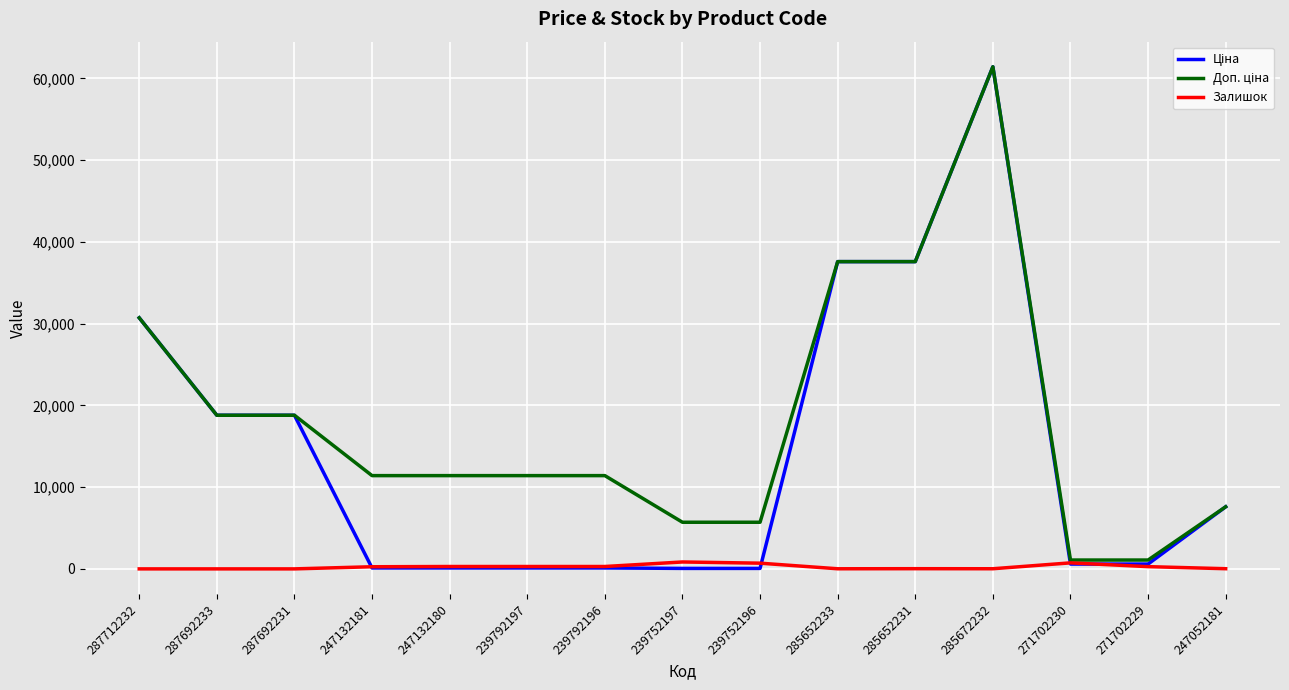

At which category is the sum across all series the highest?

285672232